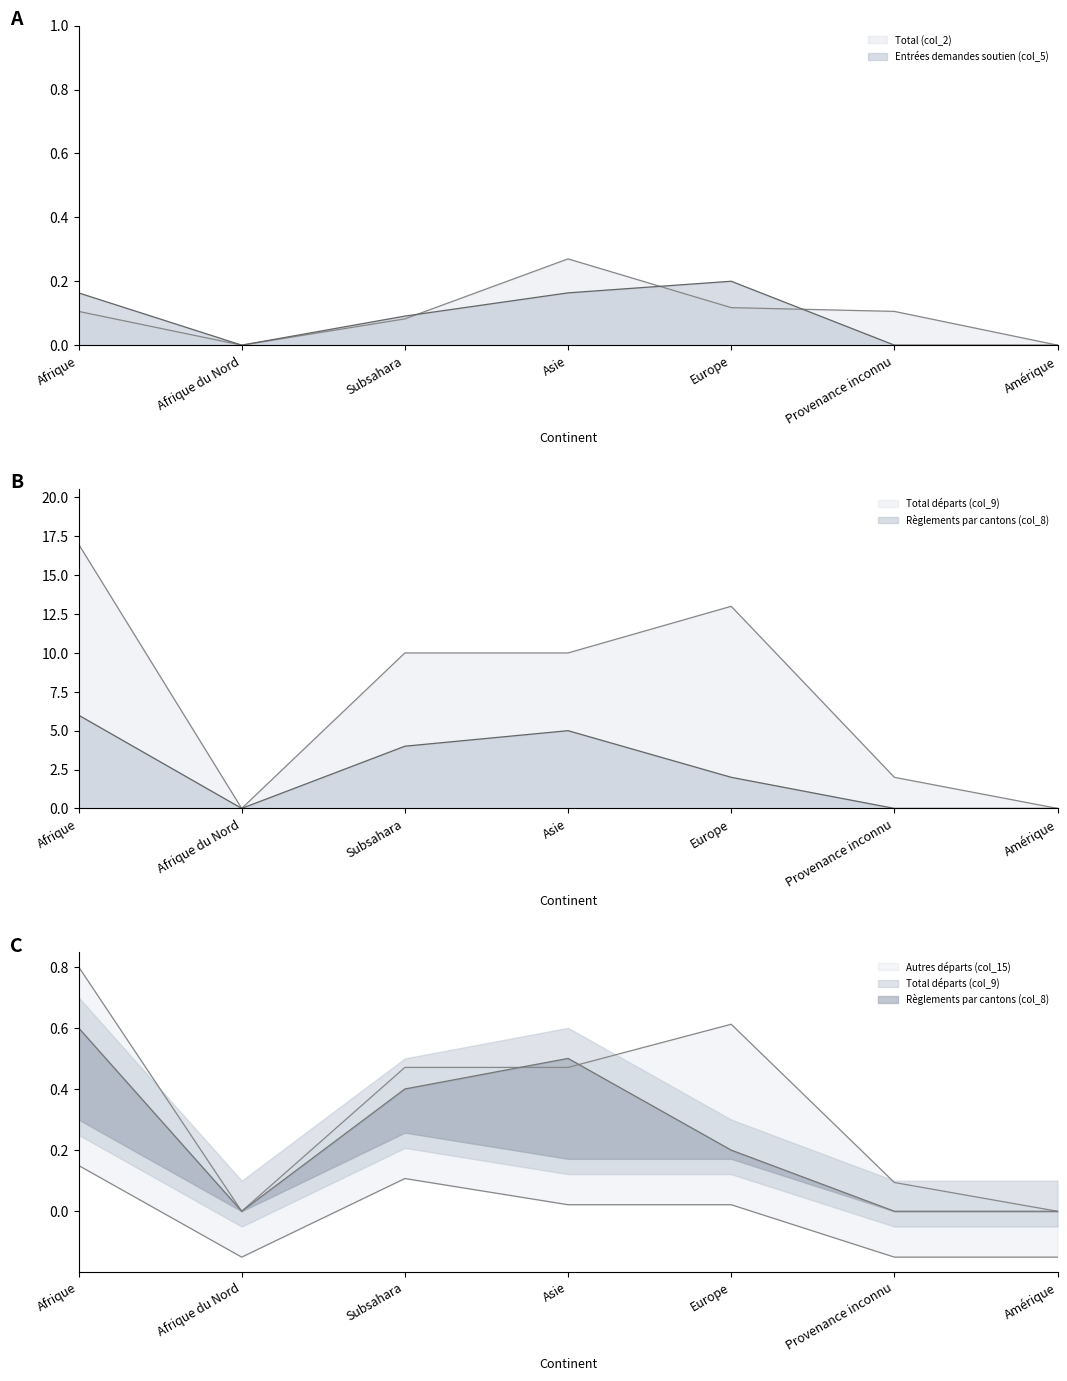

Reading left to right, extract all data points from this chart.

Total (col_2): Afrique=0.1	Afrique du Nord=0.0	Subsahara=0.1	Asie=0.3	Europe=0.1	Provenance inconnu=0.1	Amérique=0.0
Entrées demandes soutien (col_5): Afrique=0.2	Afrique du Nord=0.0	Subsahara=0.1	Asie=0.2	Europe=0.2	Provenance inconnu=0.0	Amérique=0.0
Règlements par cantons (col_8): Afrique=6.0	Afrique du Nord=0.0	Subsahara=4.0	Asie=5.0	Europe=2.0	Provenance inconnu=0.0	Amérique=0.0
Total départs (col_9): Afrique=17.0	Afrique du Nord=0.0	Subsahara=10.0	Asie=10.0	Europe=13.0	Provenance inconnu=2.0	Amérique=0.0
Autres départs (col_15): Afrique=0.1	Afrique du Nord=-0.1	Subsahara=0.1	Asie=0.0	Europe=0.0	Provenance inconnu=-0.1	Amérique=-0.1